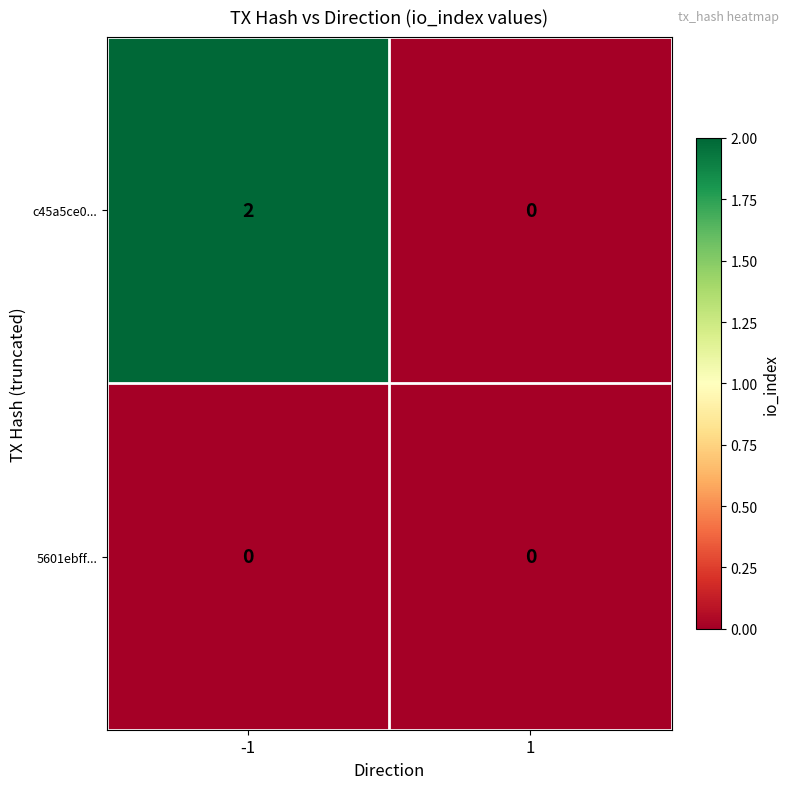

Reading left to right, transcribe all the data shown in this chart.

c45a5ce0...: 2	0
5601ebff...: 0	0